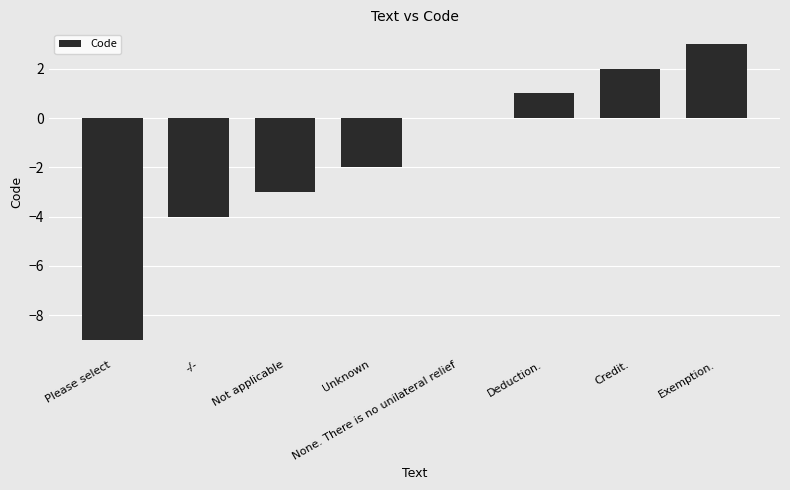

Count the number of data series in this chart.

1